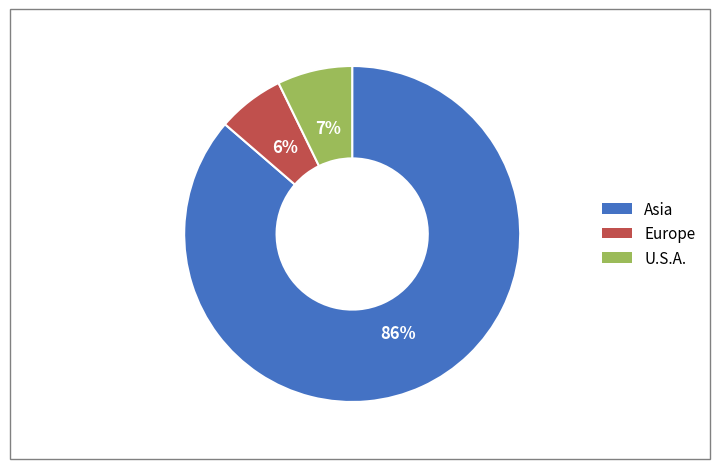

Between Europe and U.S.A., which is larger?

U.S.A.